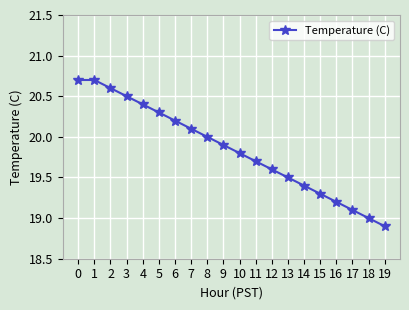

How many categories are shown in the chart?

20